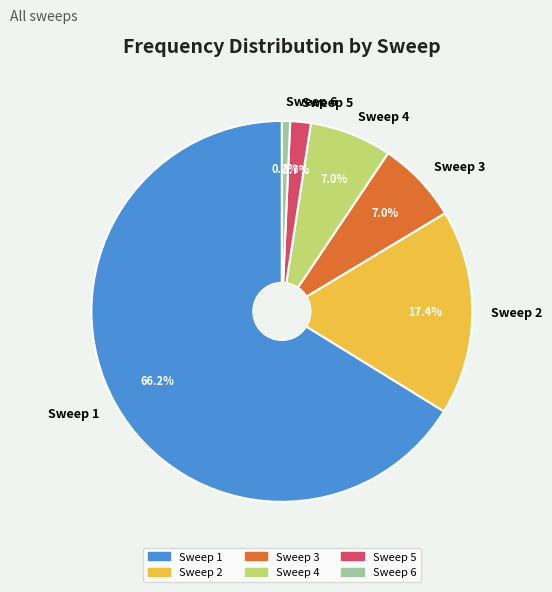

What is the largest slice in the pie chart?

Sweep 1